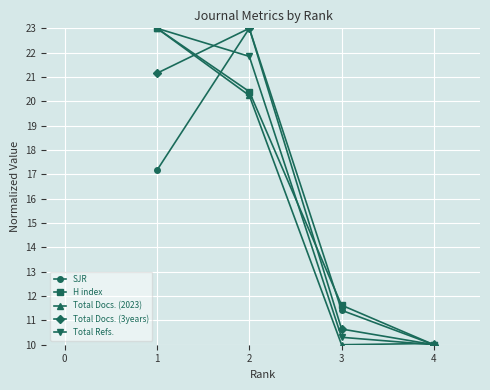

What is the approximate value of H index at 2?

20.4